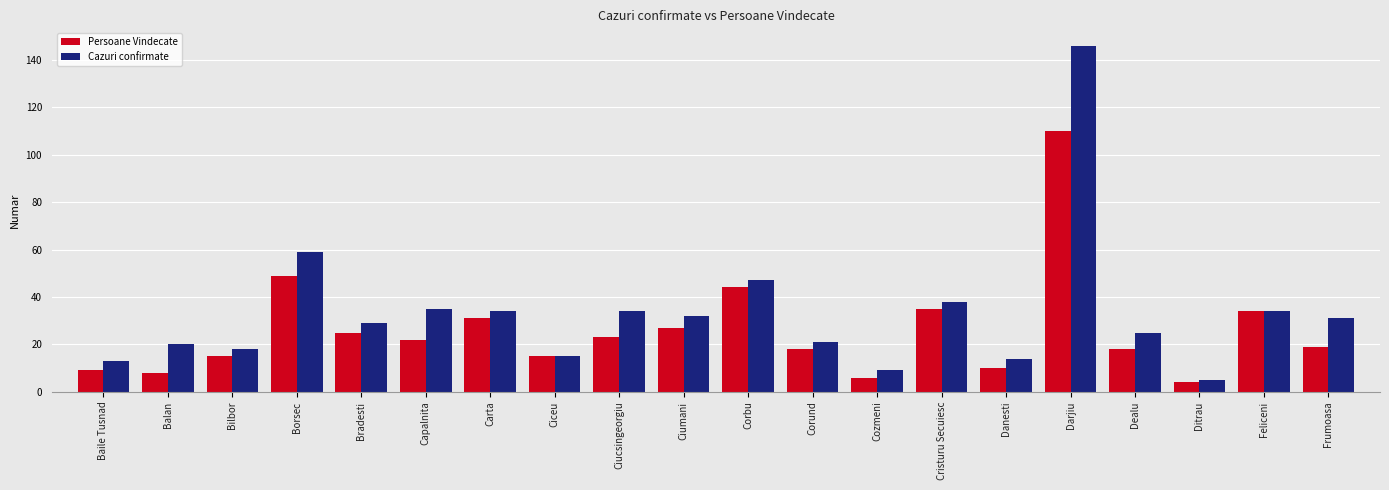

Between Cozmeni and Dealu, which series saw the biggest shift?

Cazuri confirmate